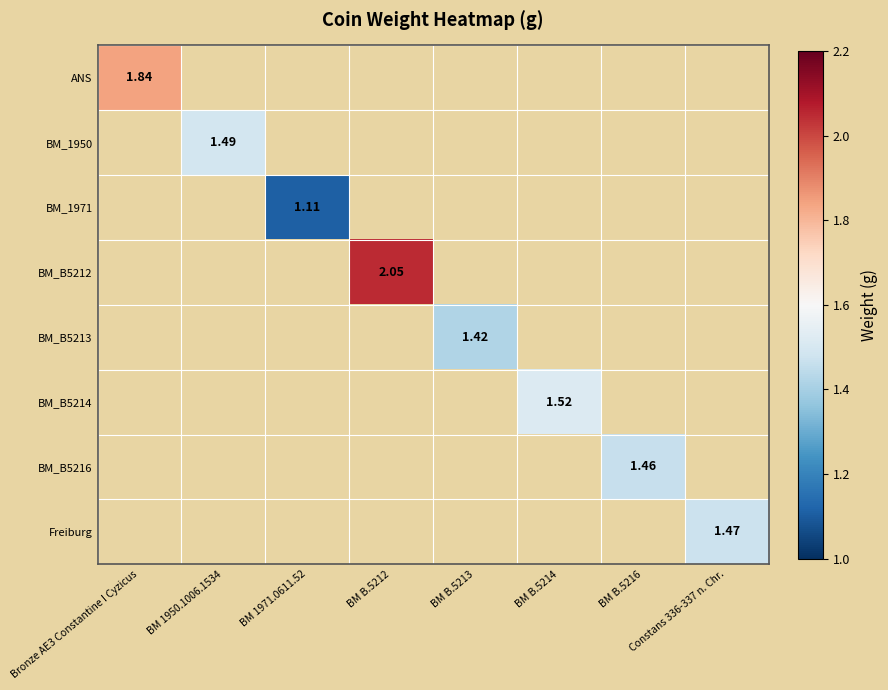

What is the greatest value displayed?

2.0